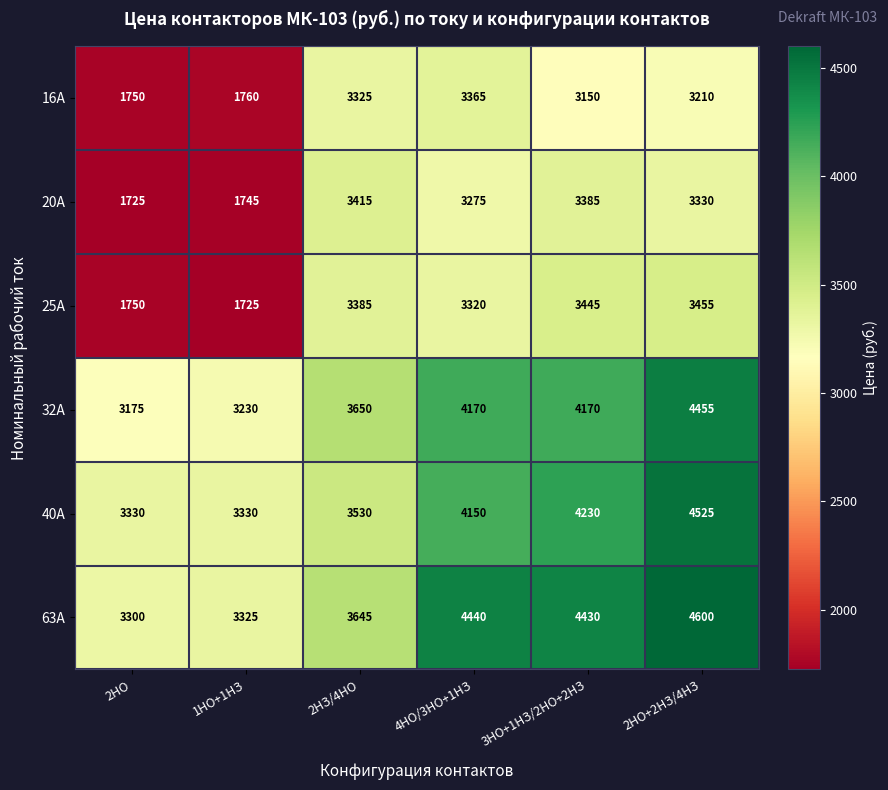

What is the difference between the maximum and second lowest values in the 16А series?

1605